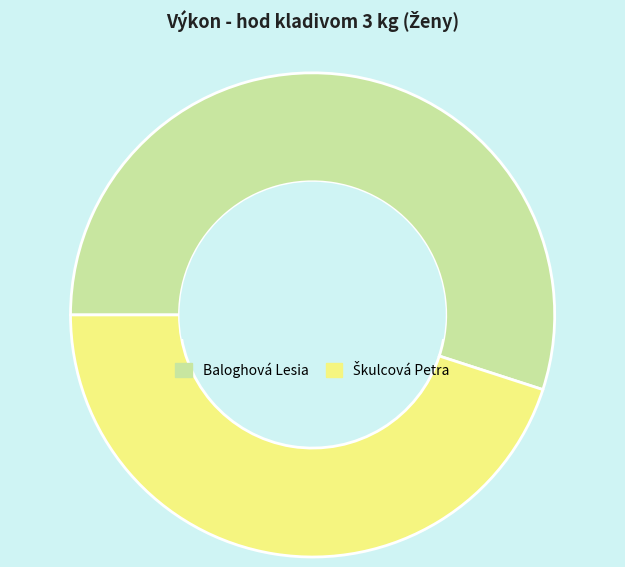

Which slice is the largest?

Baloghová Lesia